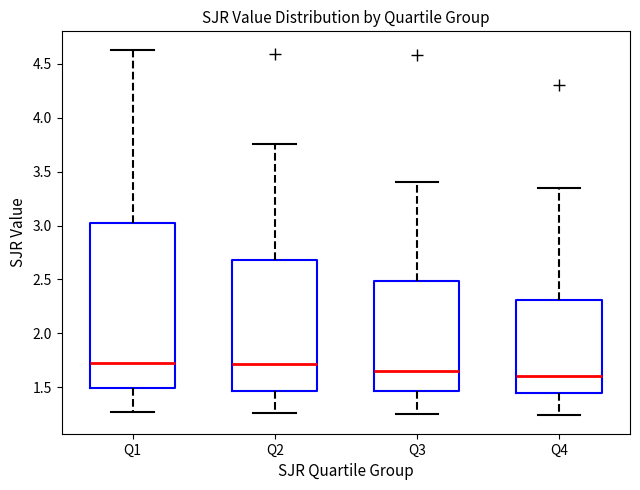

Where does the lower whisker of the box for Q4 end on the y-axis? The values are not printed on the chart, so give them approximately, as read against the axis.

1.25